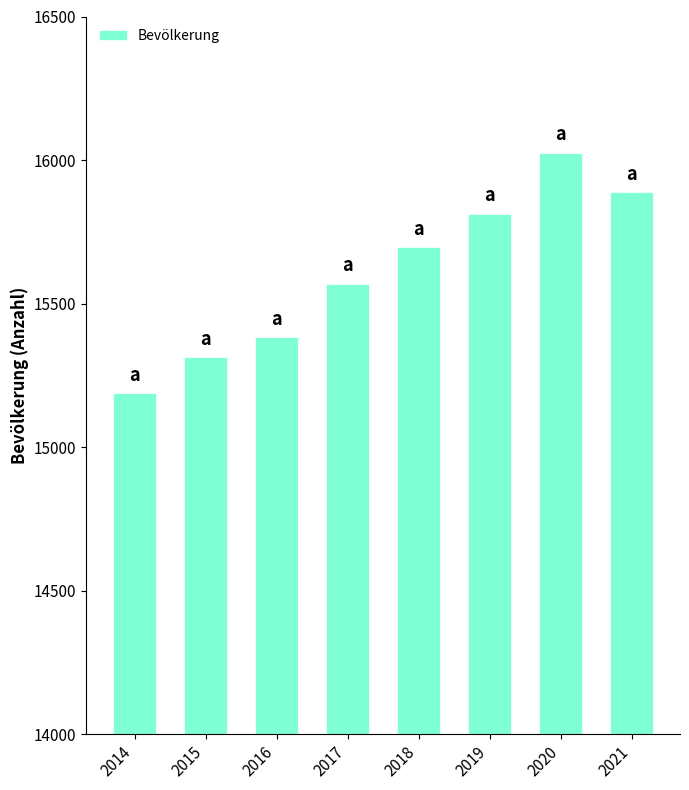

What is the greatest value displayed?

16025